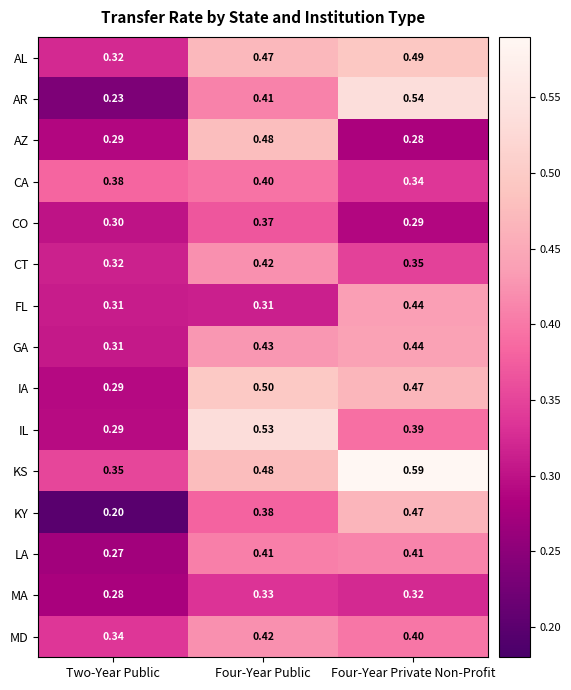

Which category has the lowest value in the IL series?

Two-Year Public